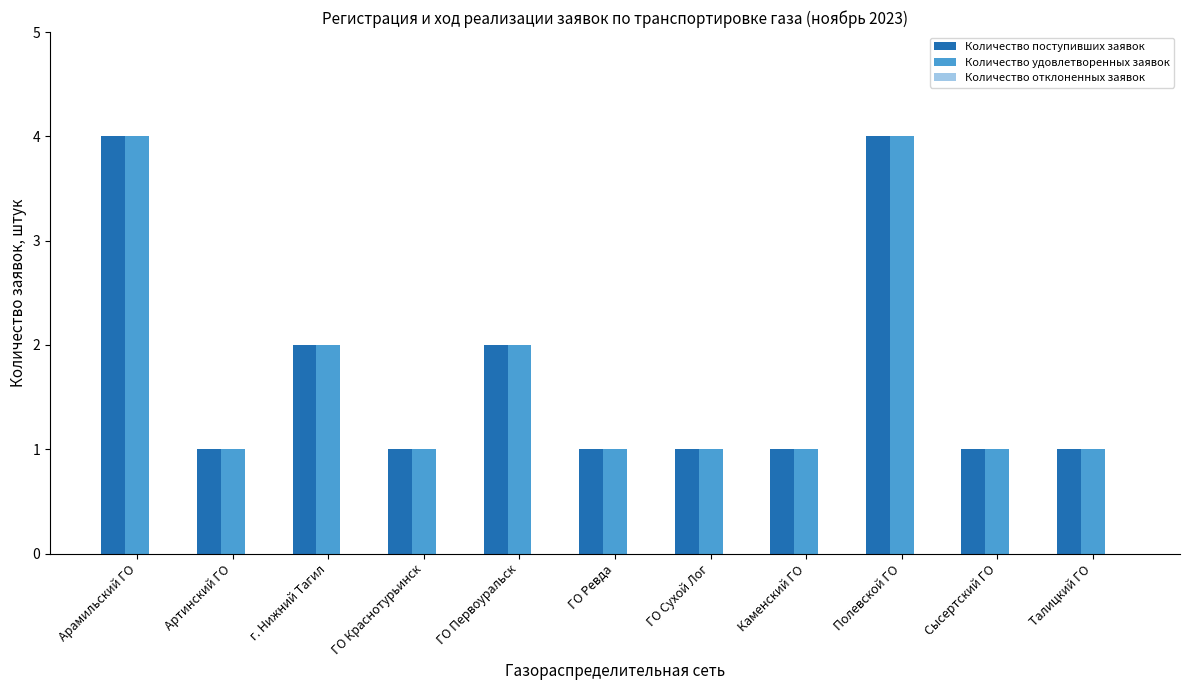

What is the difference between the maximum and minimum values in the Количество удовлетворенных заявок series?

3